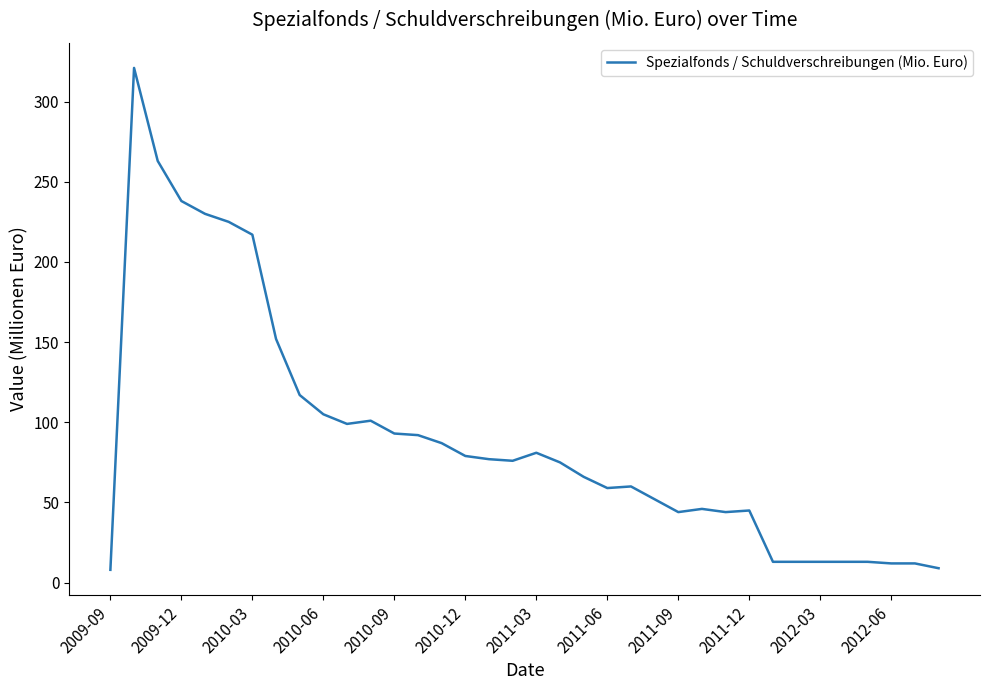

What is the smallest value displayed?

8